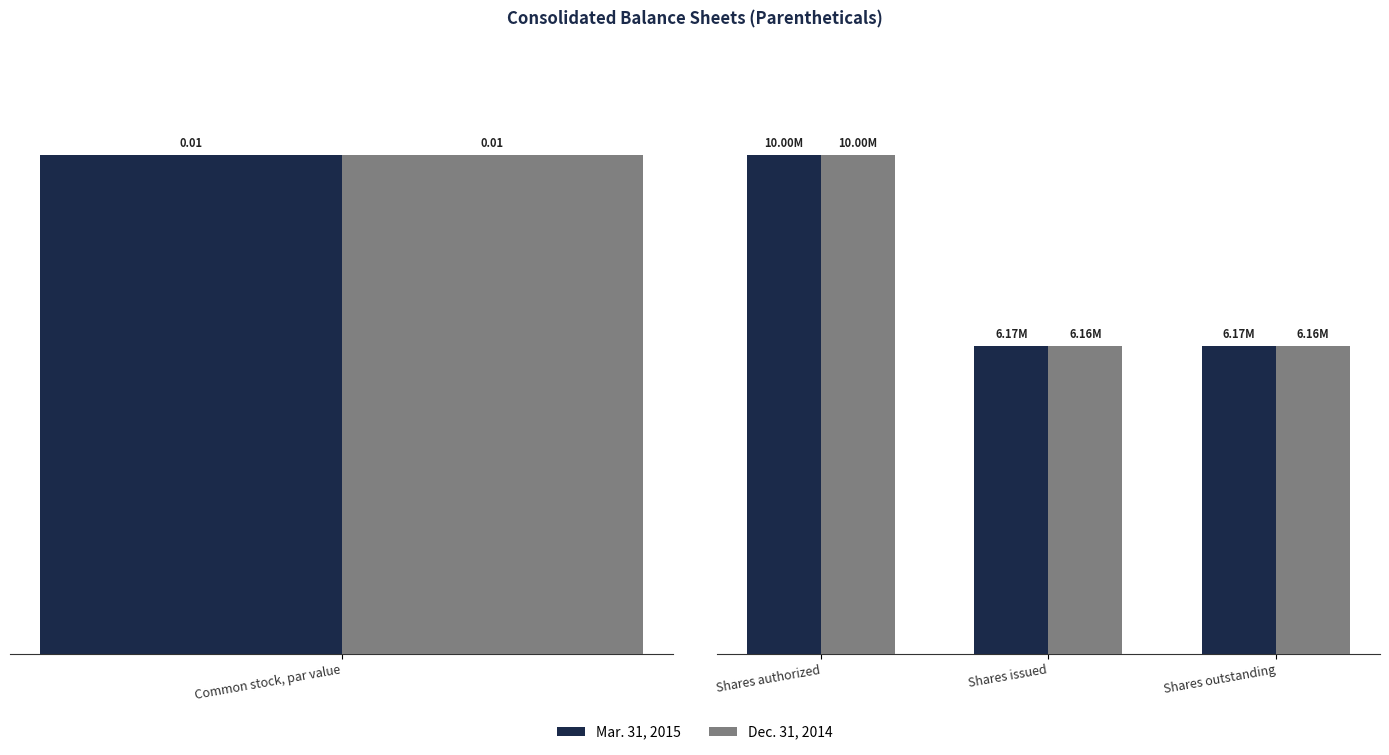

Does the chart contain stacked bars?

No